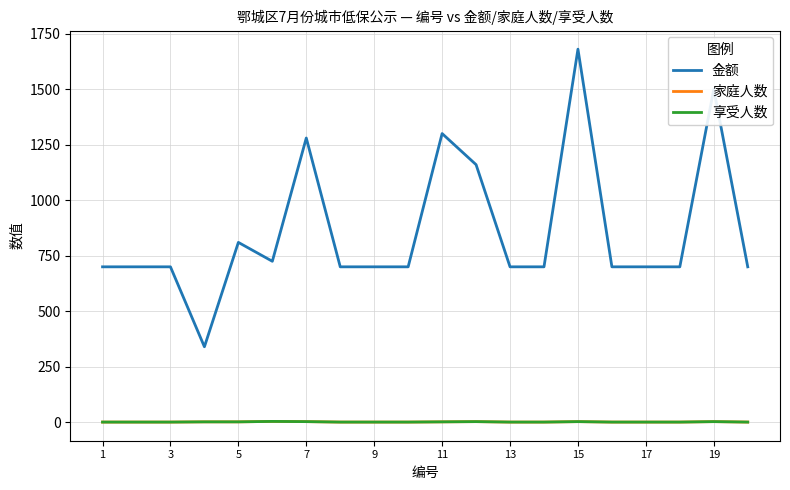

Does the chart display data point markers on the line(s)?

No